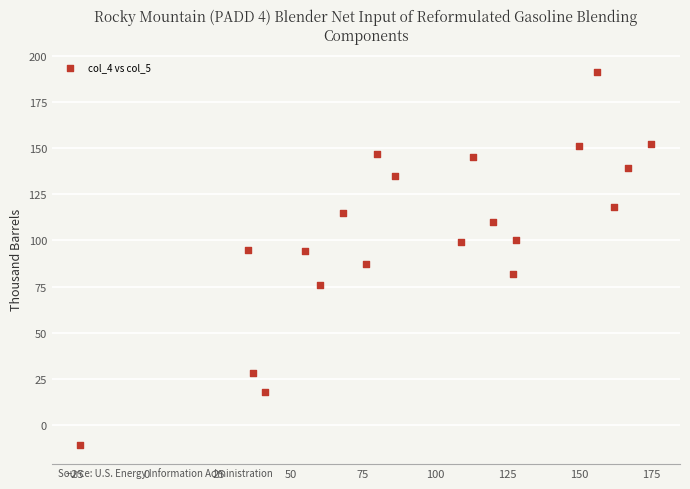

What is the range of Y values (max minus min)?

202